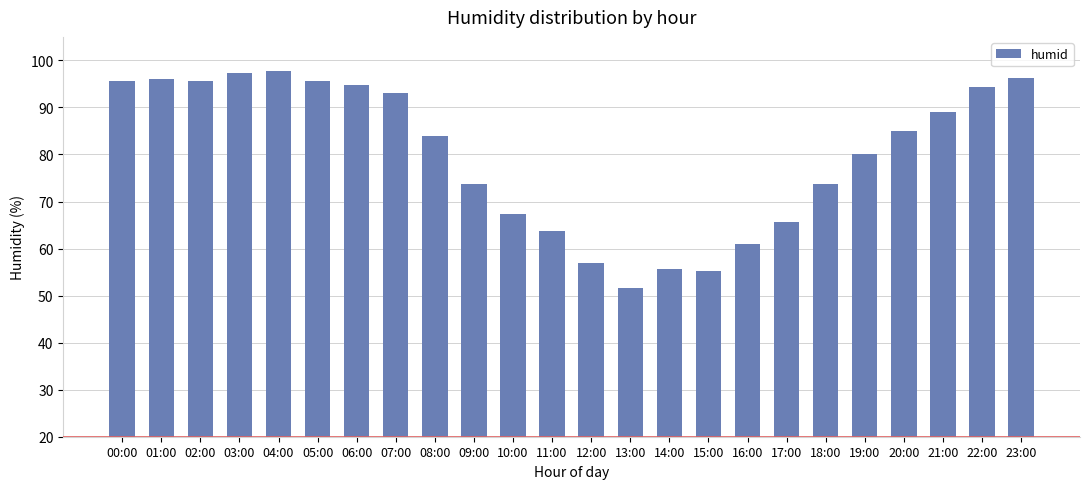

Is it true that the value at 11:00 is 63.7?

True